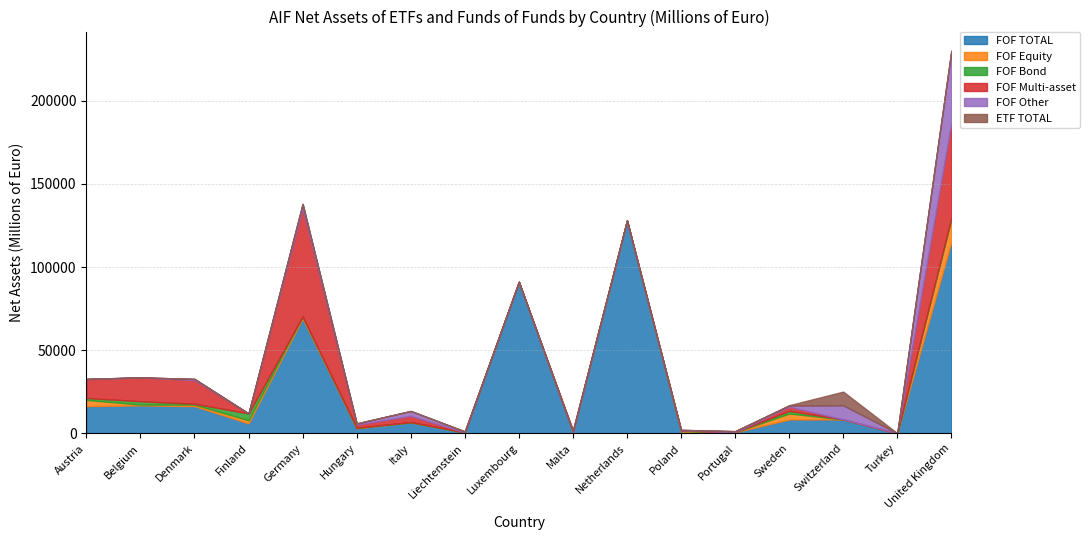

What is the value of the FOF TOTAL point at the 12th from the left?

1054.9